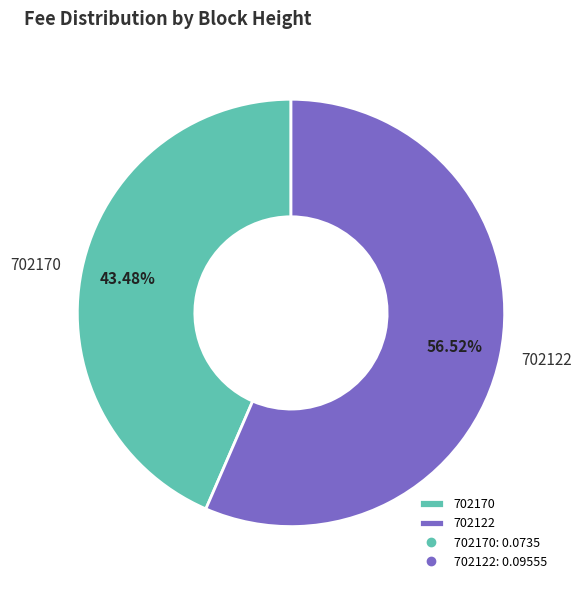

Which category has the biggest portion of the pie?

702122